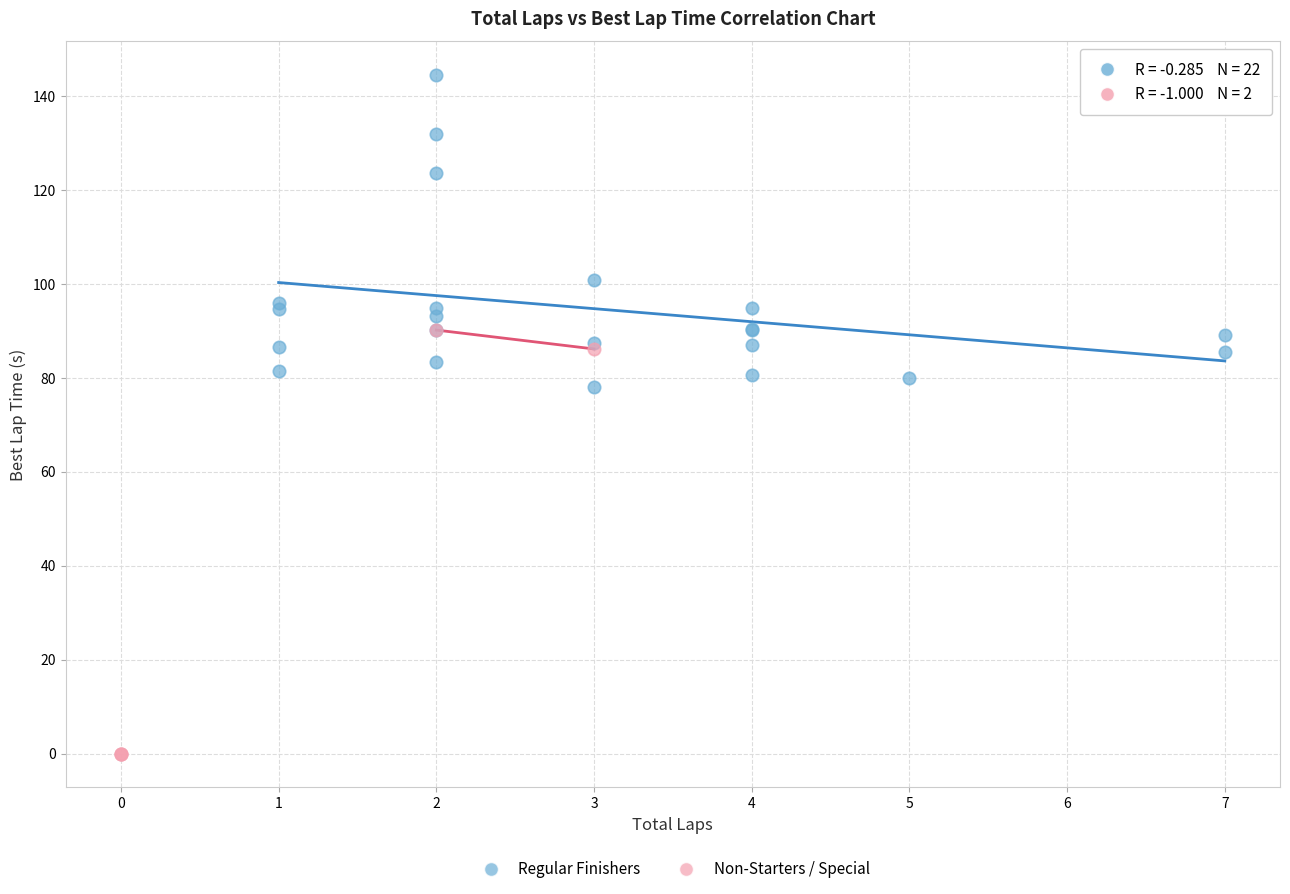

Which series contains the lowest Y value?

Non-Starters / Special